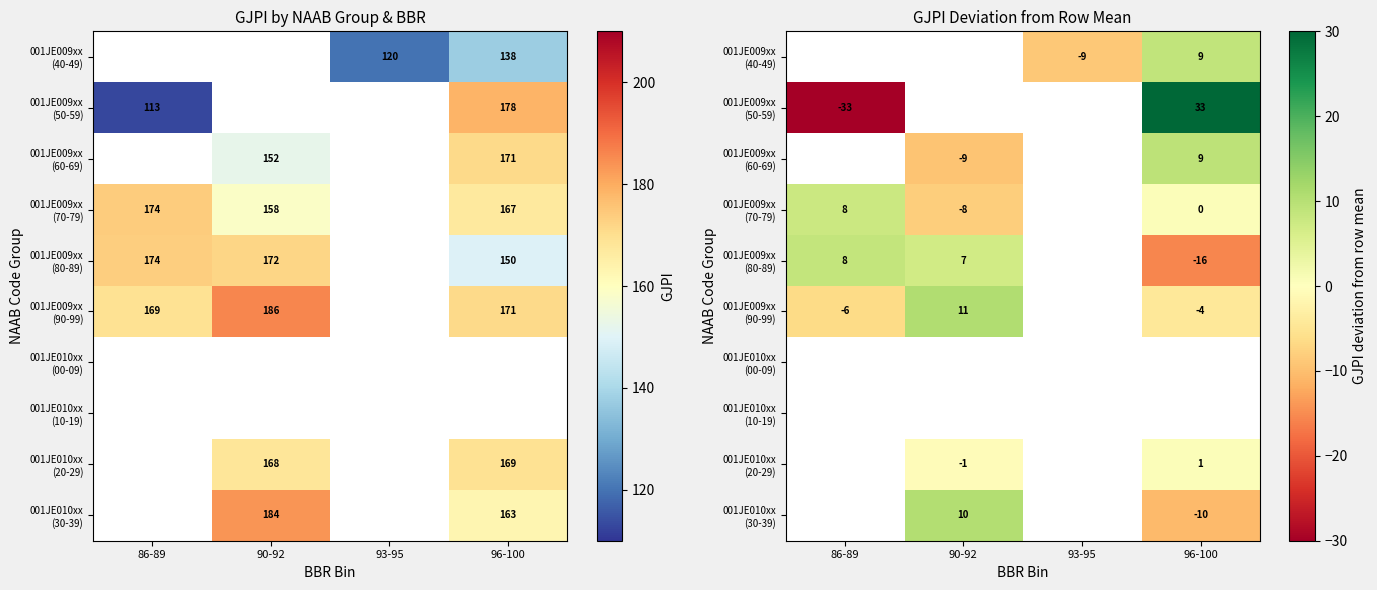

Which label corresponds to the smallest value in the chart?

86-89